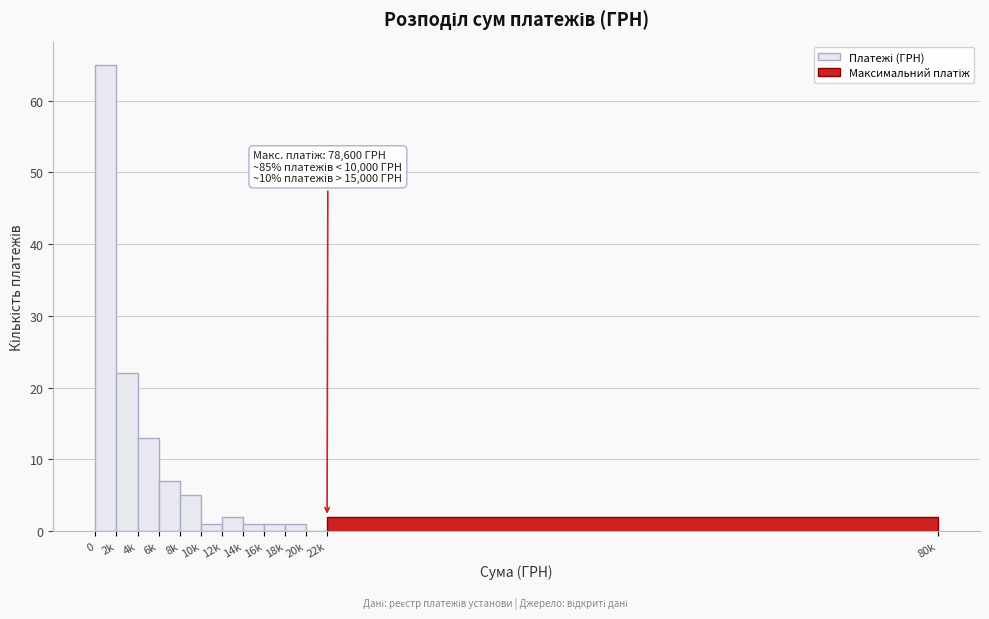

Reading left to right, extract all data points from this chart.

0=65	2k=22	4k=13	6k=7	8k=5	10k=1	12k=2	14k=1	16k=1	18k=1	20k=0	22k=2